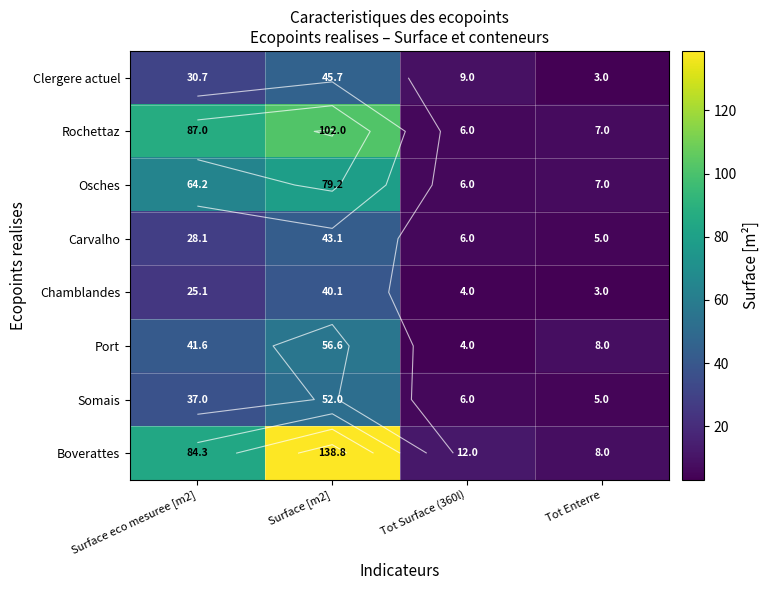

At Tot Surface (360l), list the series in order from largest to smallest.

Boverattes, Clergere actuel, Rochettaz, Osches, Carvalho, Somais, Chamblandes, Port